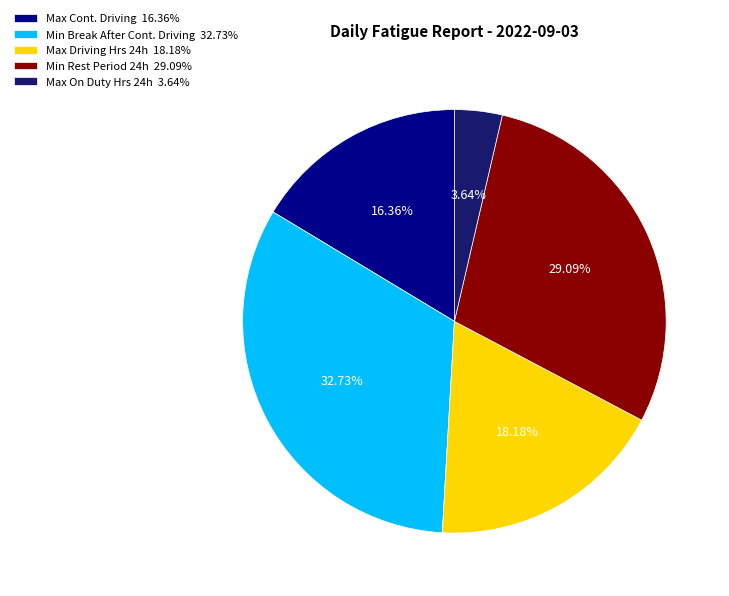

Rank the categories by value from highest to lowest.

Min Break After Cont. Driving 32.73%, Min Rest Period 24h 29.09%, Max Driving Hrs 24h 18.18%, Max Cont. Driving 16.36%, Max On Duty Hrs 24h 3.64%